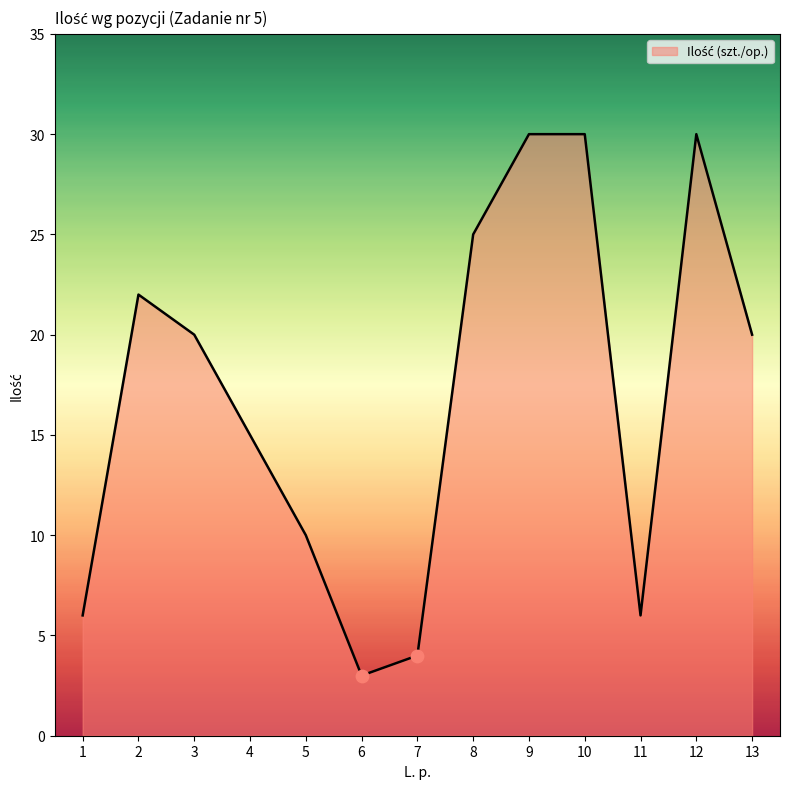

What is the change in value from 1 to 9?

+24